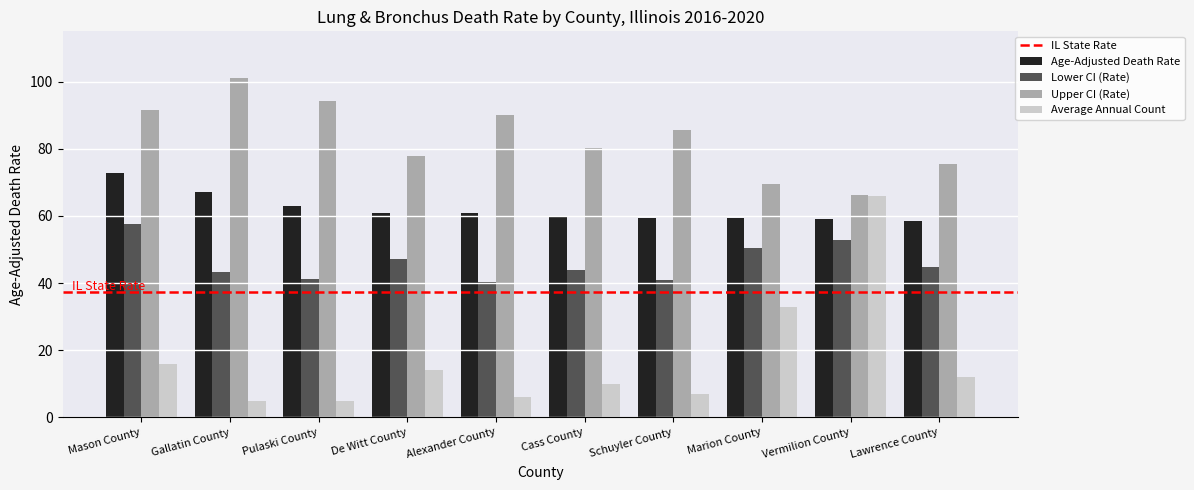

Which series has the widest spread of values?

Average Annual Count